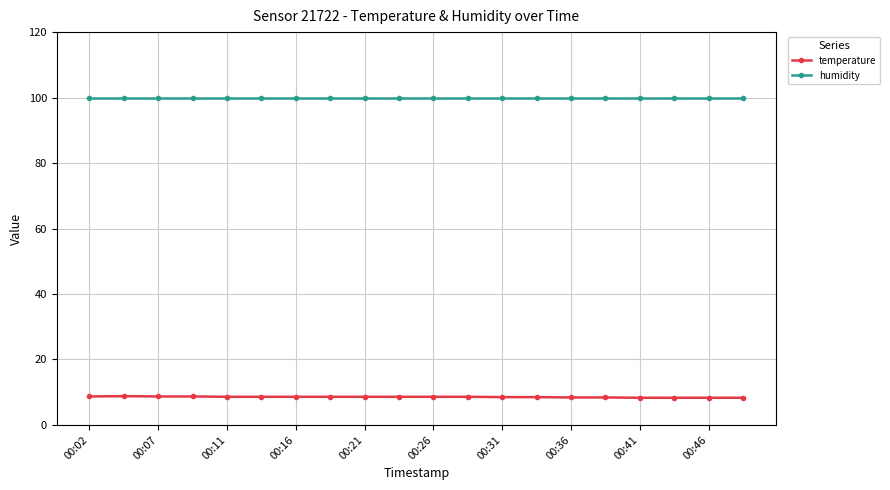

Rank the series by their maximum value, from highest to lowest.

humidity, temperature